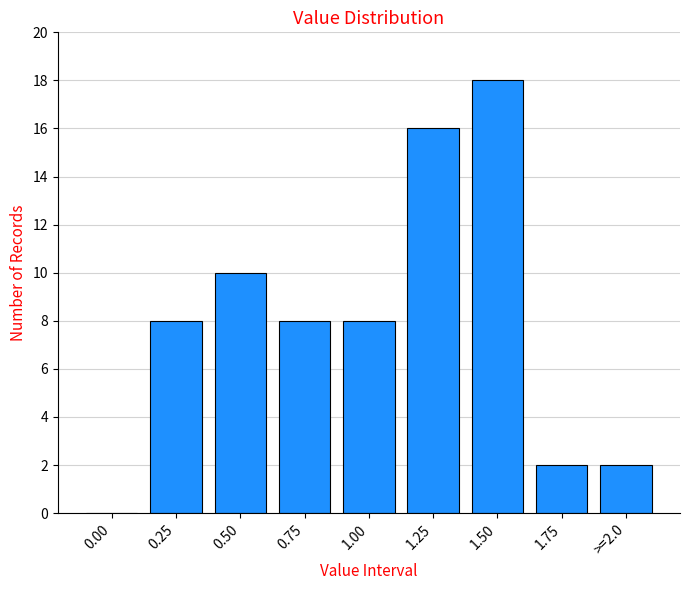

Reading left to right, list all the values displayed in this chart.

0.00=0	0.25=8	0.50=10	0.75=8	1.00=8	1.25=16	1.50=18	1.75=2	>=2.0=2